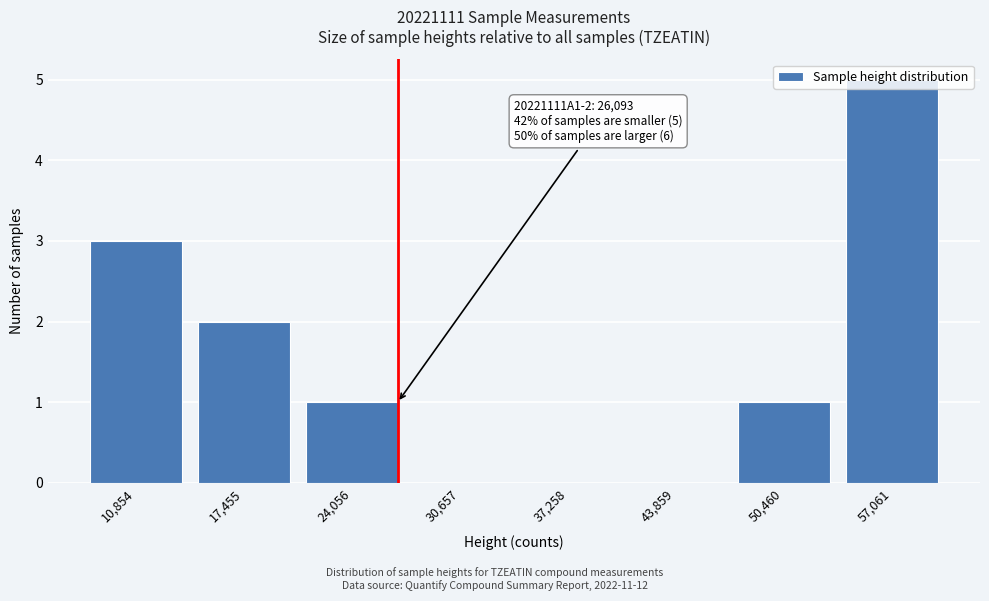

What is the sum of all values?

12